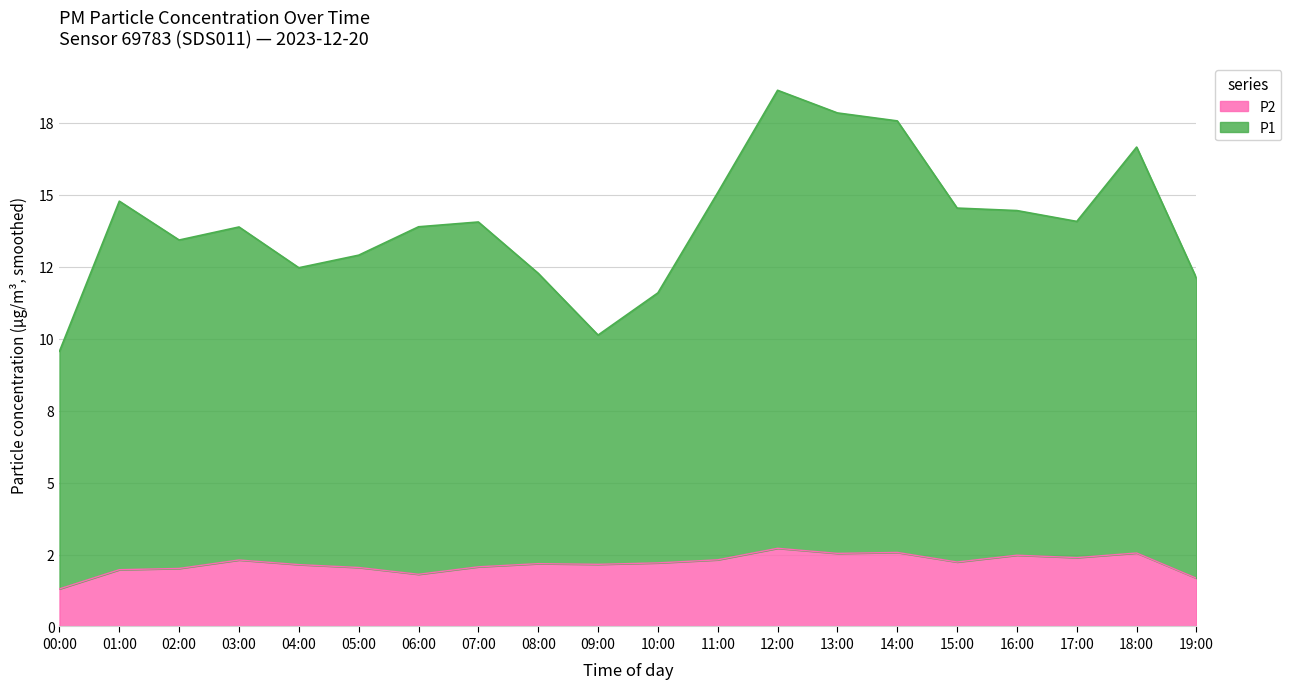

Where does the P2 series first go above 2?

03:00